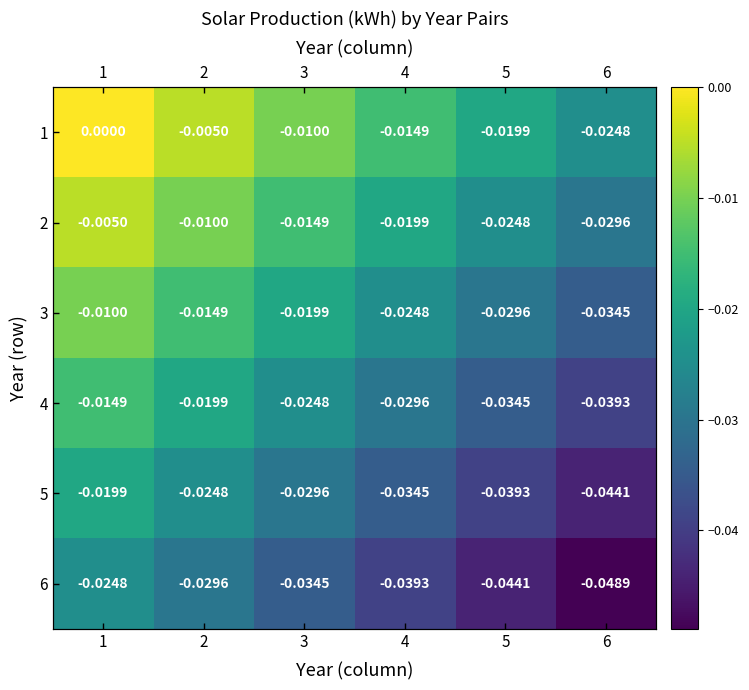

Which series has the largest range (max minus min)?

1